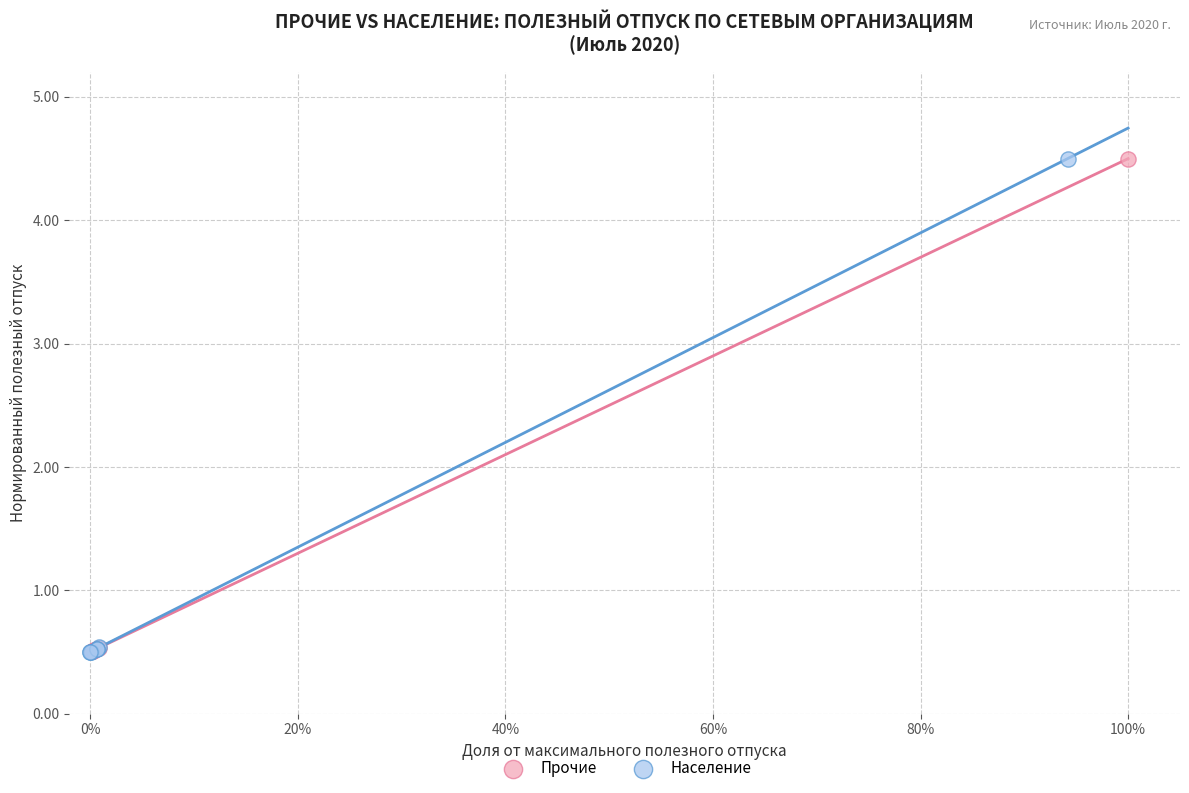

Which series has the widest spread of Y values?

Население